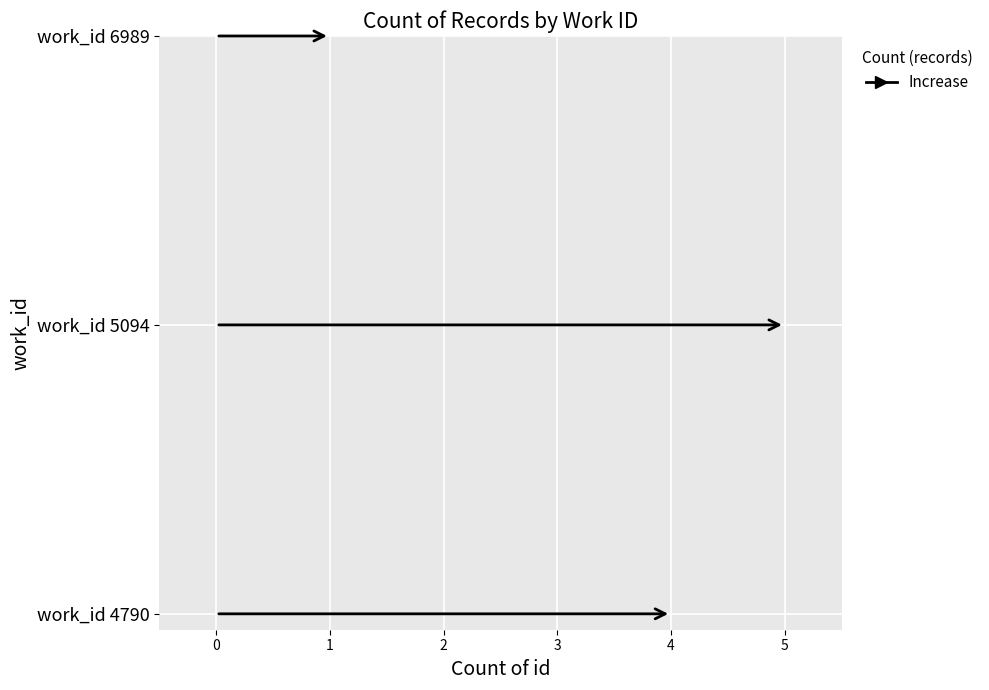

At which label is the value closest to 15784?

5094